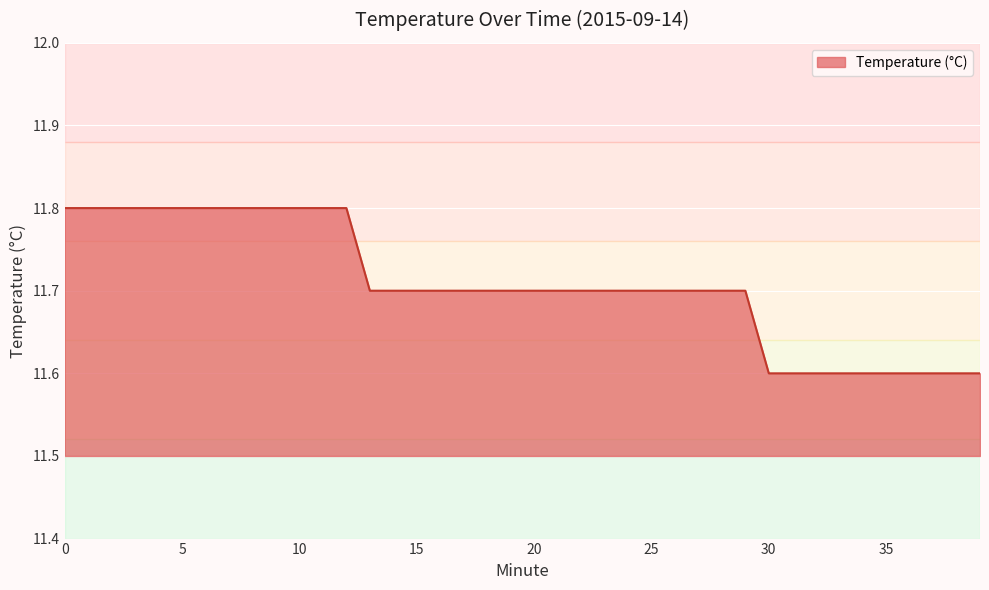

What is the greatest value displayed?

11.8